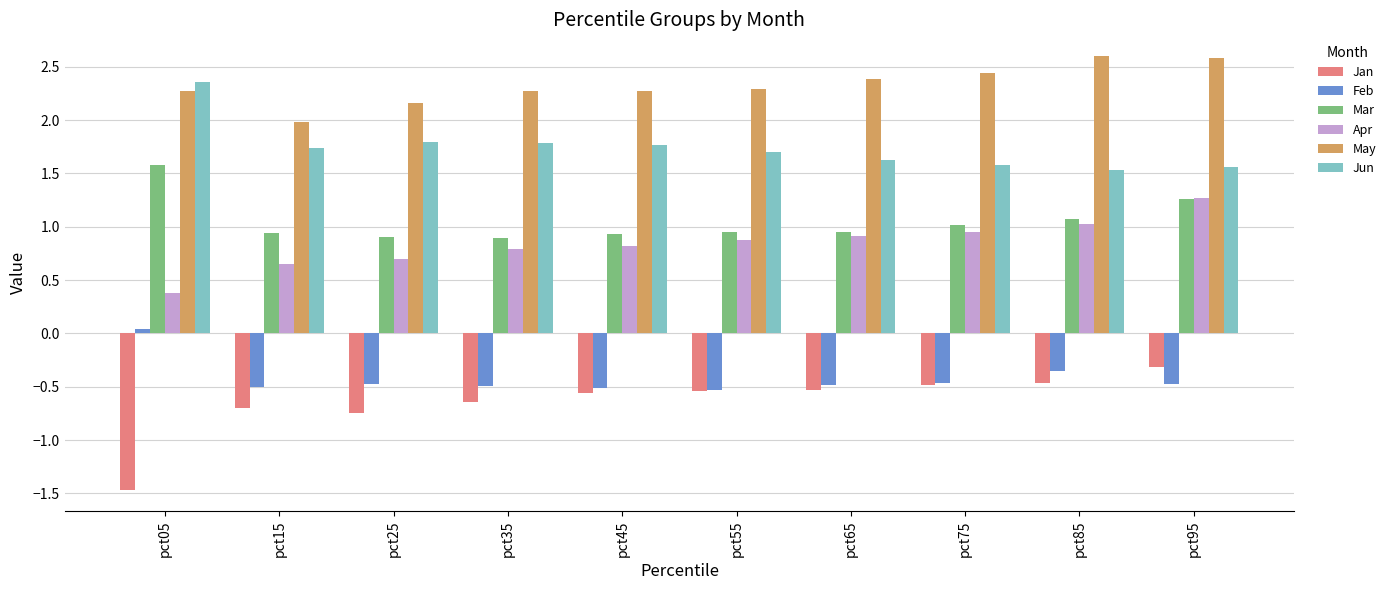

What is the difference between the second highest and minimum values in the Jun series?

0.3